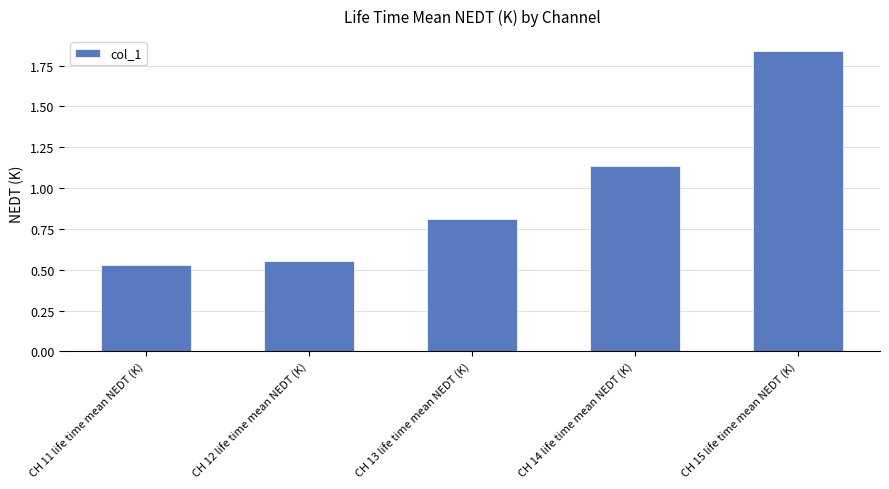

Which has a higher value, CH 15 life time mean NEDT (K) or CH 14 life time mean NEDT (K)?

CH 15 life time mean NEDT (K)